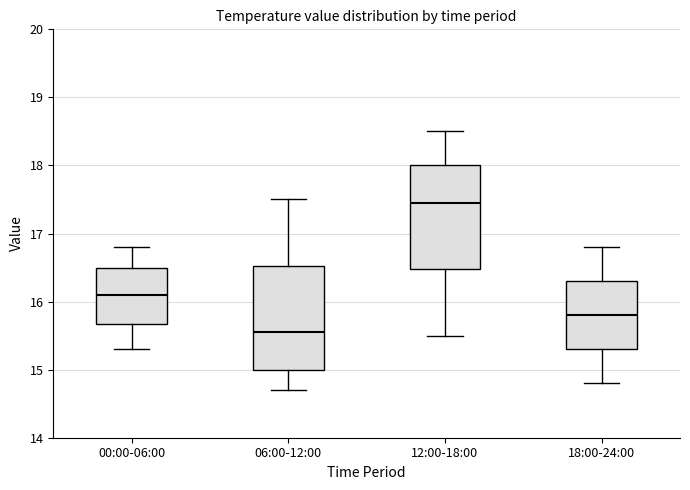

Where does the lower whisker of the box for 18:00-24:00 end on the y-axis? The values are not printed on the chart, so give them approximately, as read against the axis.

14.8